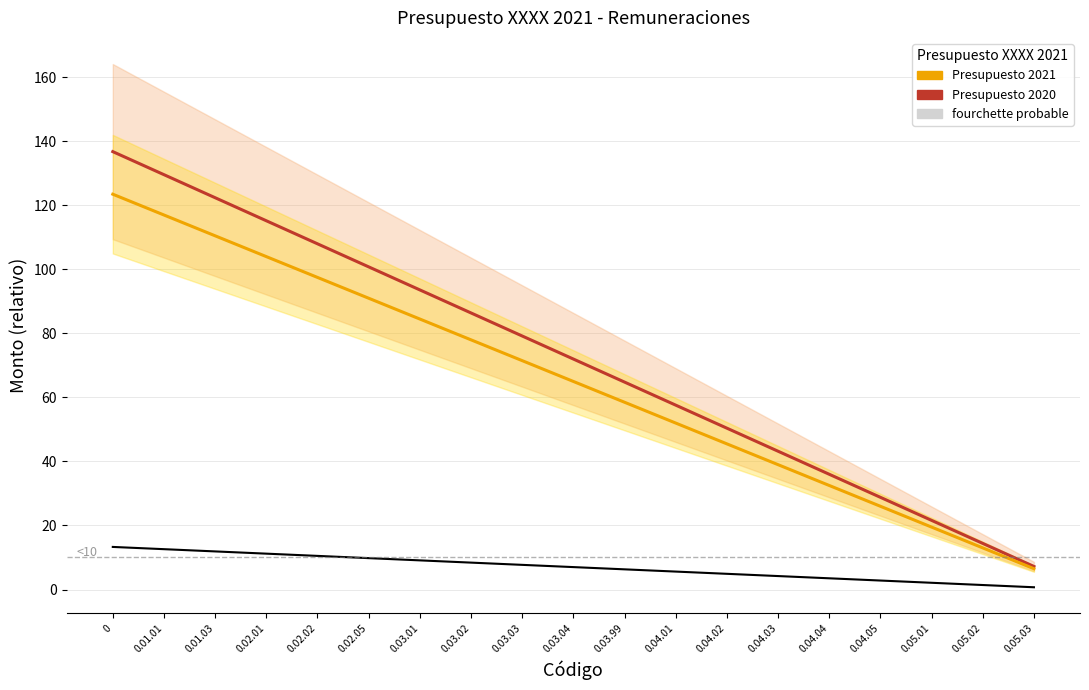

How many data points in Diferencia Absoluta are above 7?

9